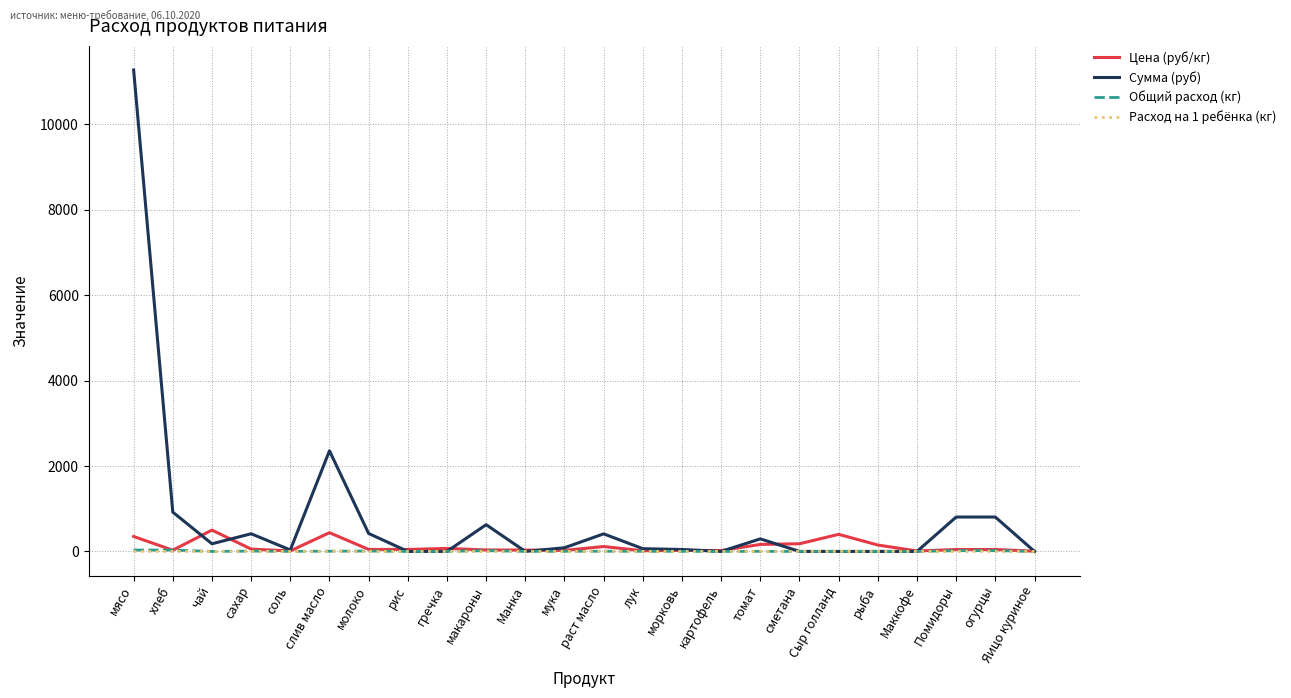

True or false: Расход на 1 ребёнка (кг) has a value of 0.0 at чай.

True